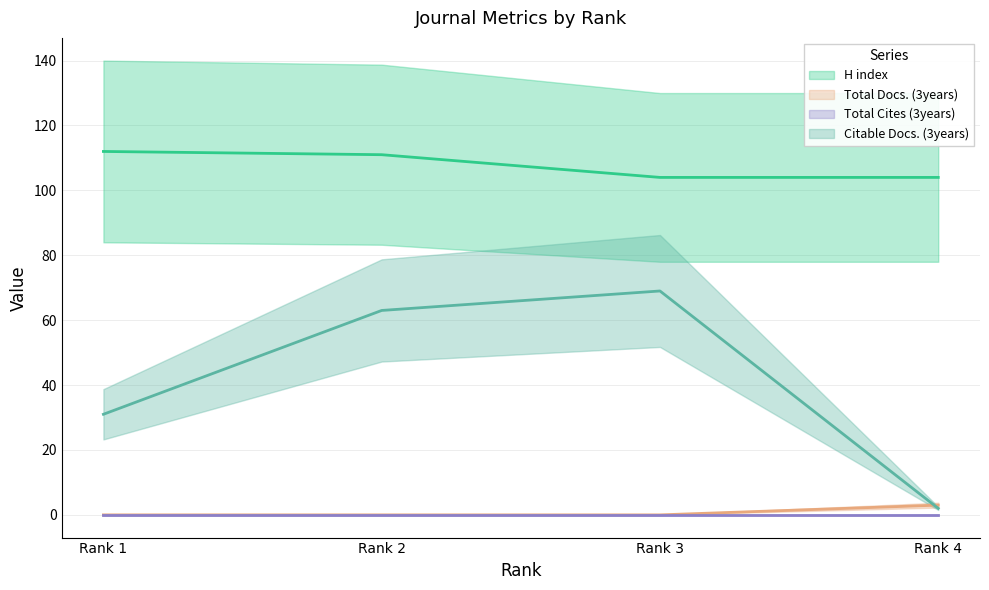

What is the approximate value of H index at Rank 4?

104